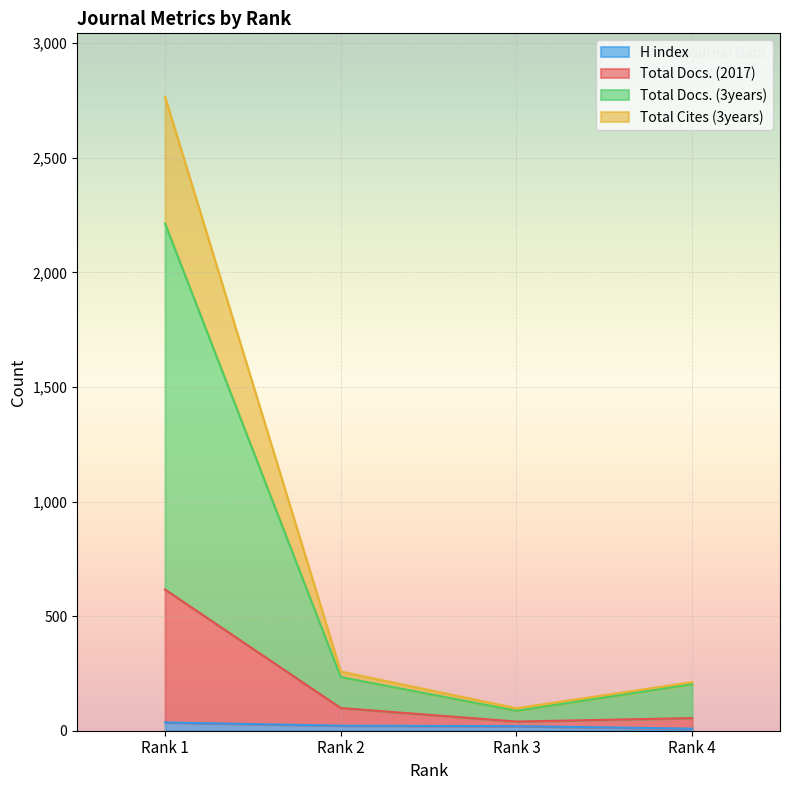

Which label corresponds to the smallest value in the chart?

Rank 4